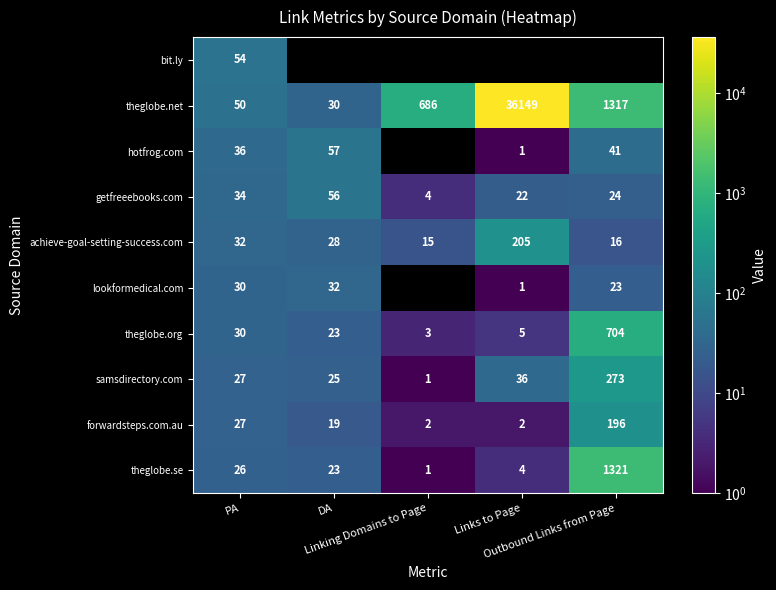

At which category is the sum across all series the highest?

PA